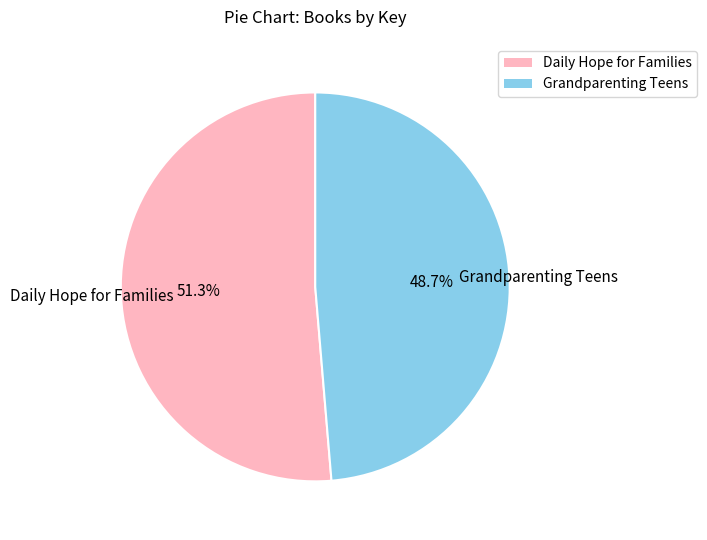

Approximately how many times larger is the value at Daily Hope for Families compared to Grandparenting Teens?

1.1